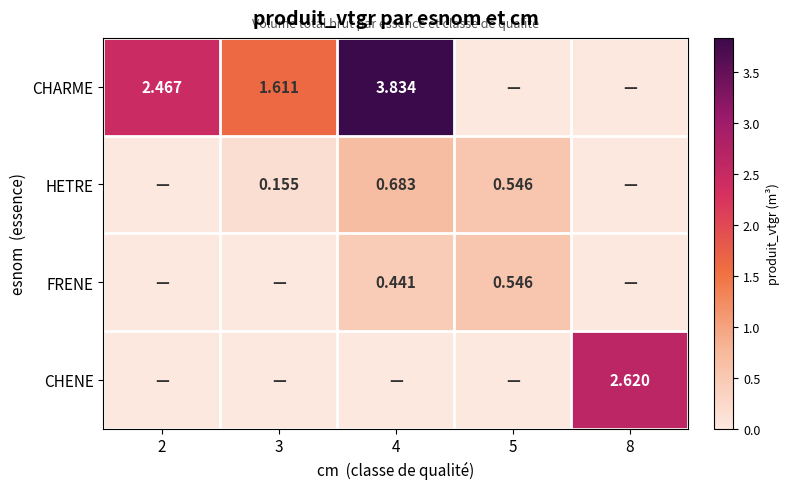

The value of CHENE at 8 is 0.7. True or false?

False